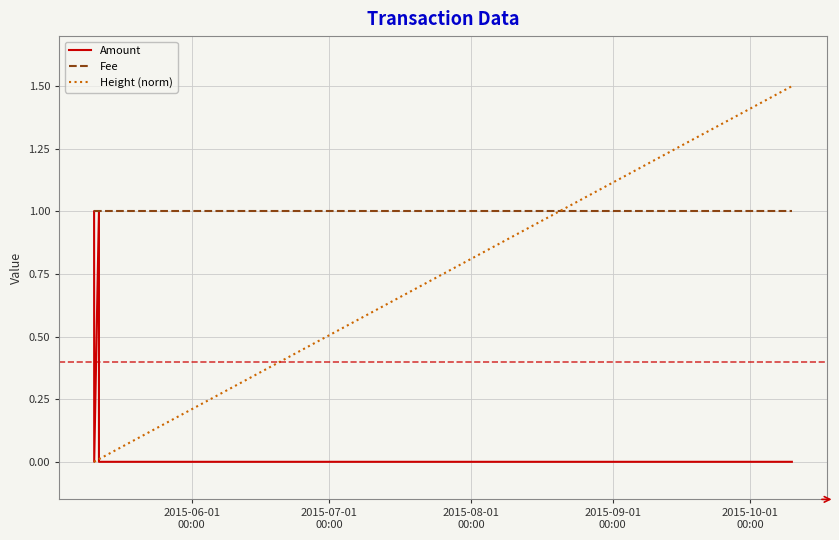

Which series has the widest spread of values?

Height (norm)